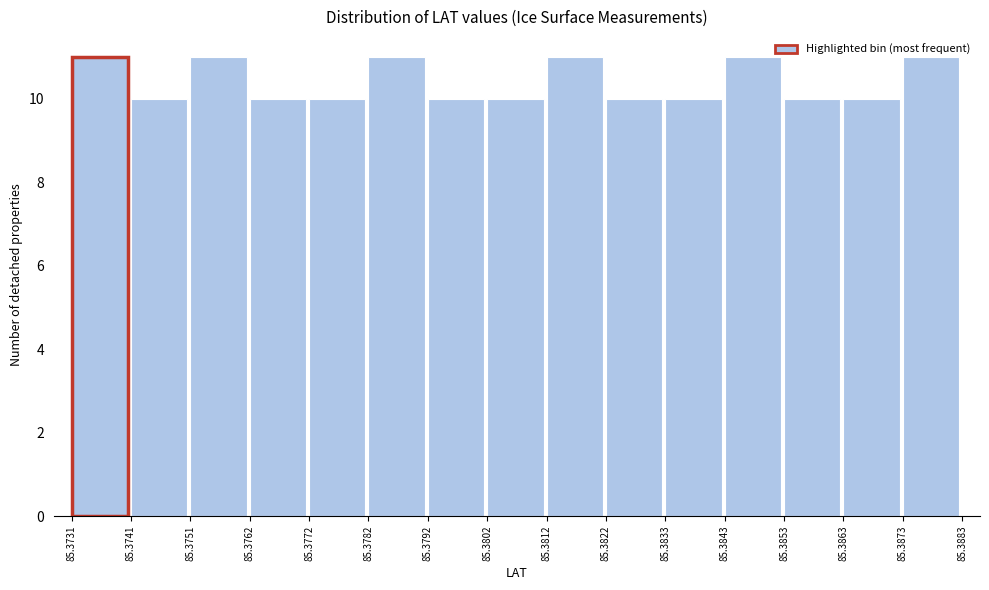

Reading left to right, list every bar in this chart as the range it spans on the x-axis followed by its height. The values are not printed on the chart, so give them approximately, as read against the axis.

85.3731 to 85.3741: 11
85.3741 to 85.3751: 10
85.3751 to 85.3762: 11
85.3762 to 85.3772: 10
85.3772 to 85.3782: 10
85.3782 to 85.3792: 11
85.3792 to 85.3802: 10
85.3802 to 85.3812: 10
85.3812 to 85.3822: 11
85.3822 to 85.3833: 10
85.3833 to 85.3843: 10
85.3843 to 85.3853: 11
85.3853 to 85.3863: 10
85.3863 to 85.3873: 10
85.3873 to 85.3883: 11